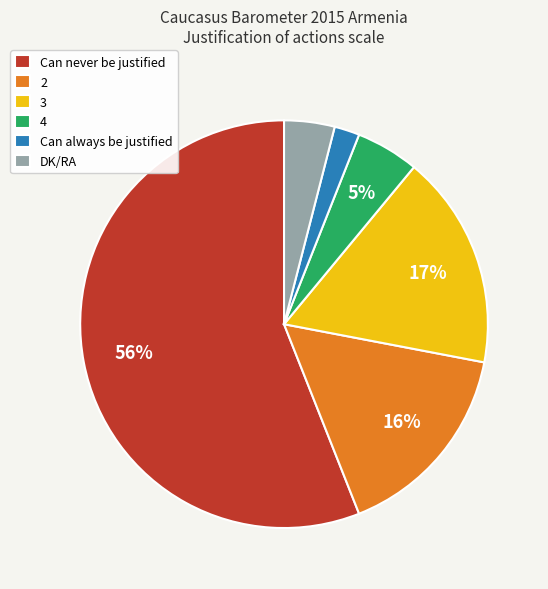

Which slice is the largest?

Can never be justified